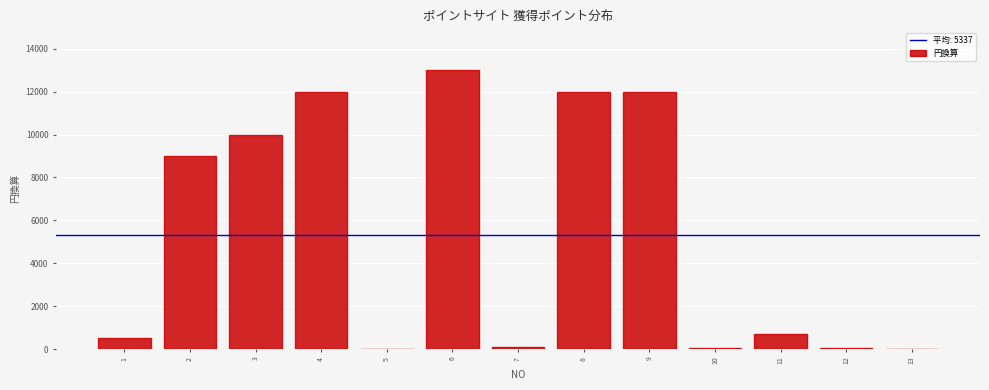

What is the change in value from 1 to 6?

+12495.0